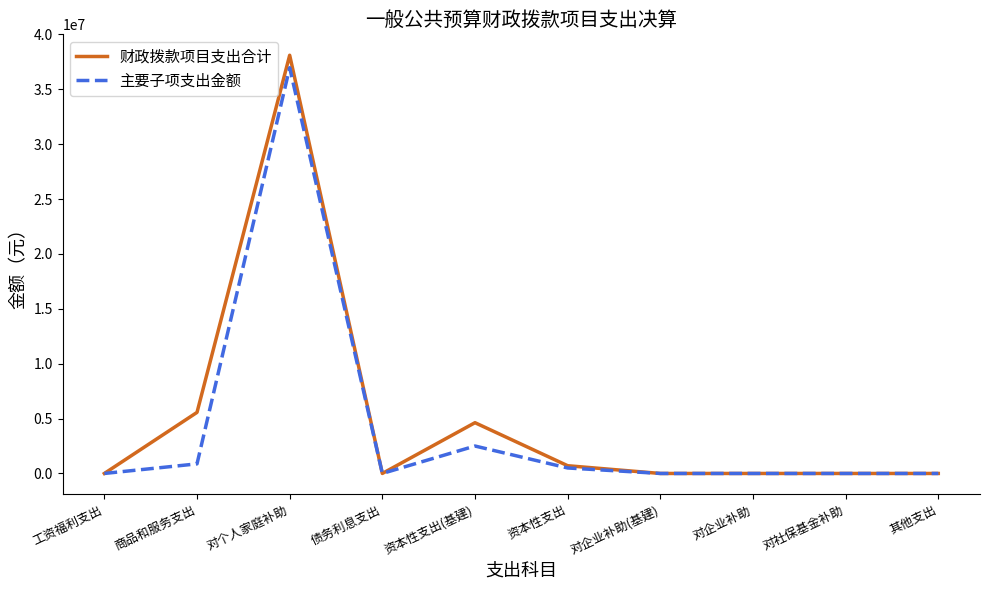

The 主要子项支出金额 series shows 11435015.2 at 对社保基金补助. True or false?

False